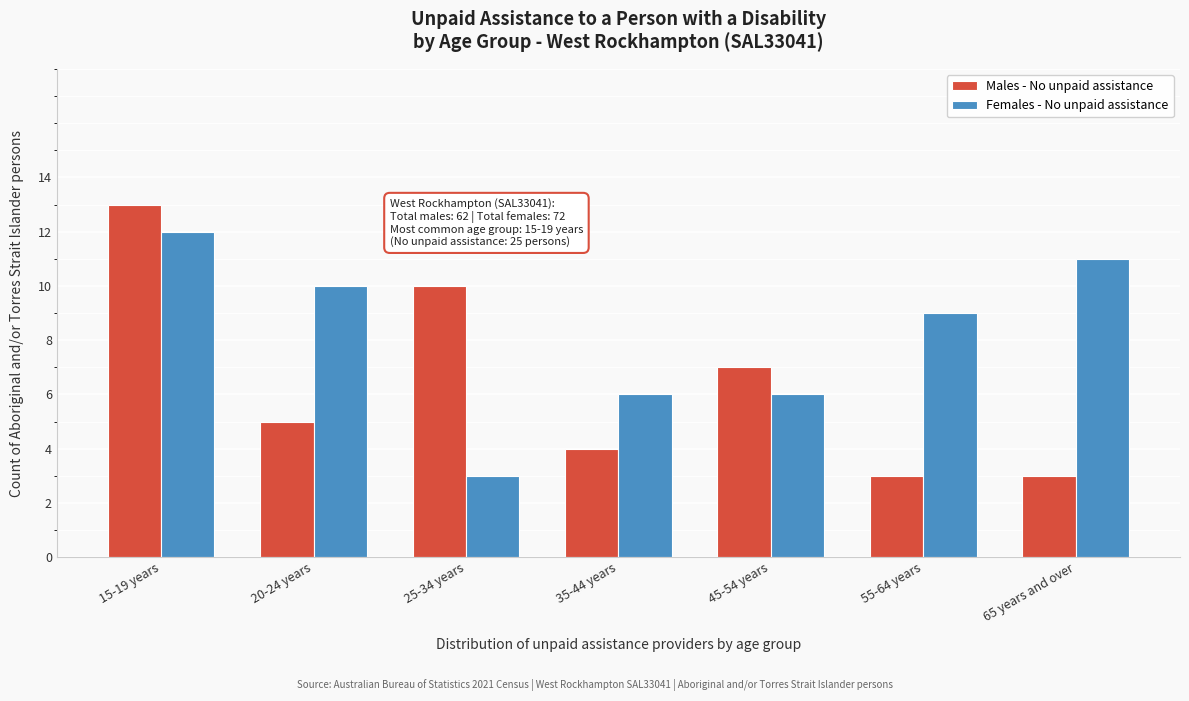

Reading right to left, extract all data points from this chart.

Males - No unpaid assistance: 3	3	7	4	10	5	13
Females - No unpaid assistance: 11	9	6	6	3	10	12